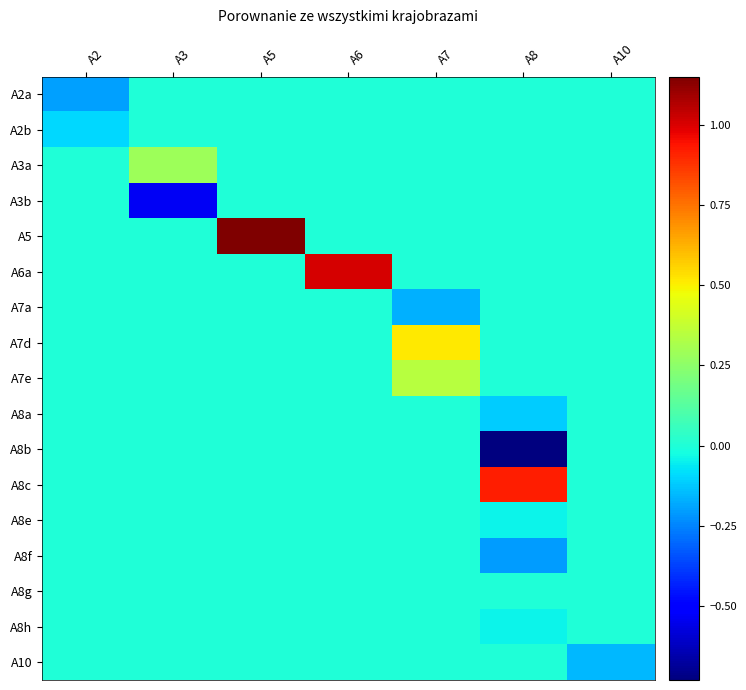

Rank the series by their maximum value, from highest to lowest.

A5, A6a, A8c, A7d, A7e, A3a, A8g, A2a, A2b, A3b, A7a, A8a, A8b, A8e, A8f, A8h, A10